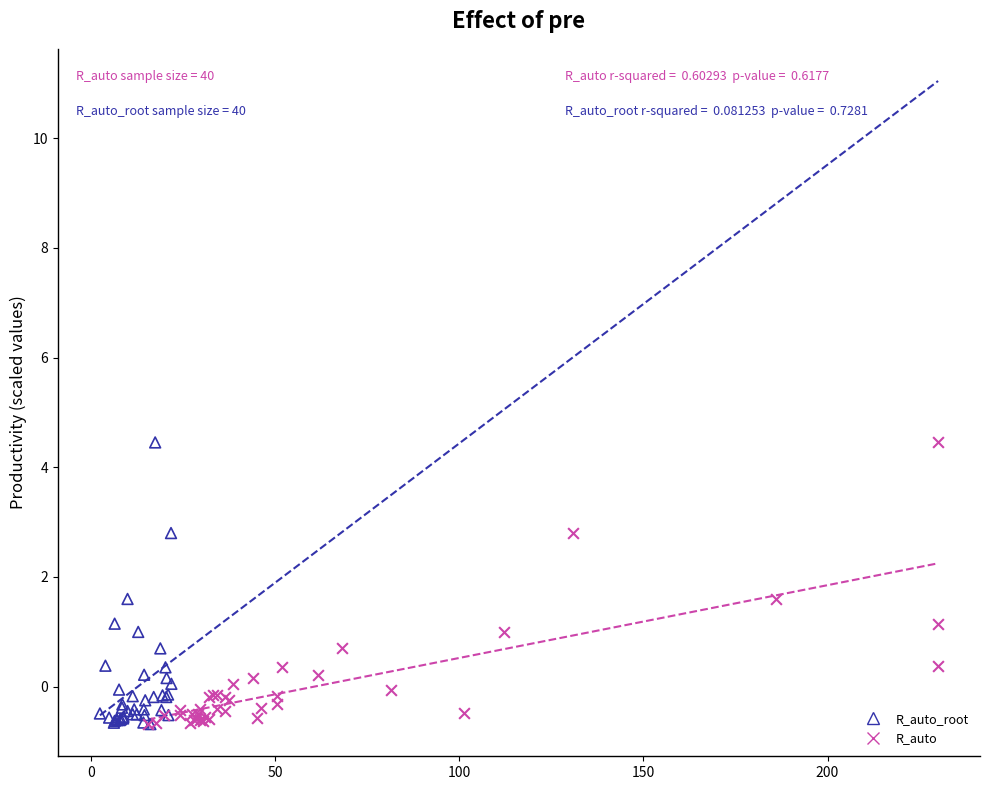

What are all the series names shown in the legend?

R_auto_root, R_auto